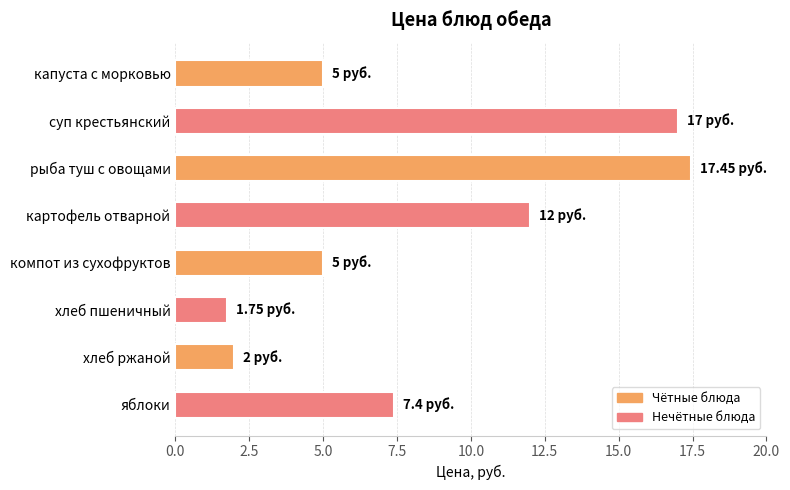

Does the chart contain stacked bars?

No